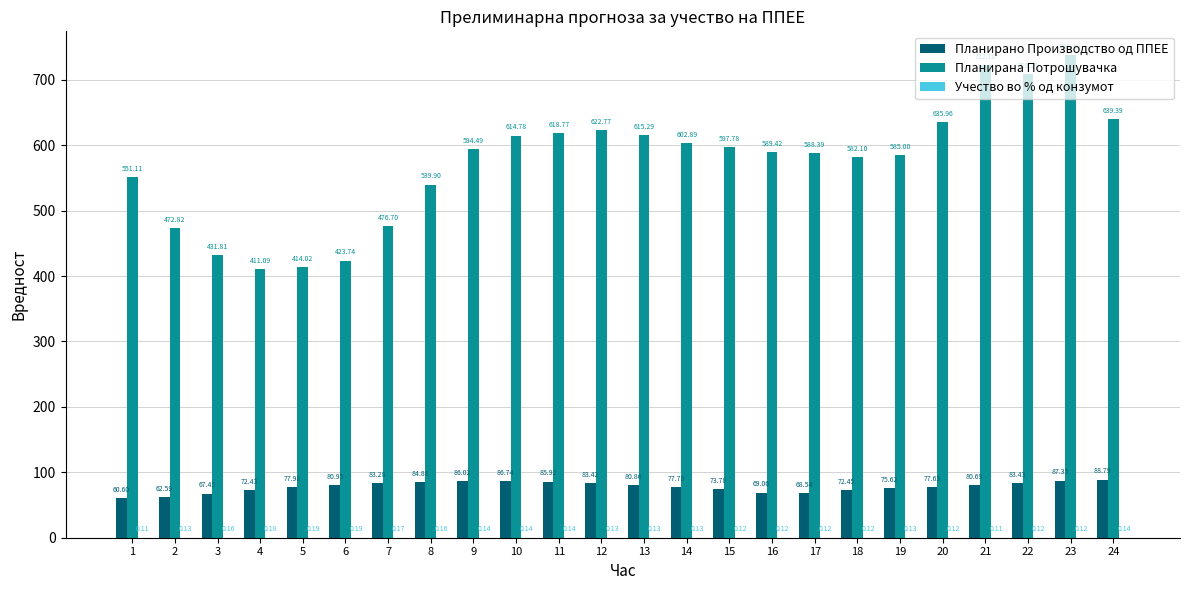

Is the value of Планирана Потрошувачка at 6 greater than the value of Планирано Производство од ППЕЕ at 15?

Yes